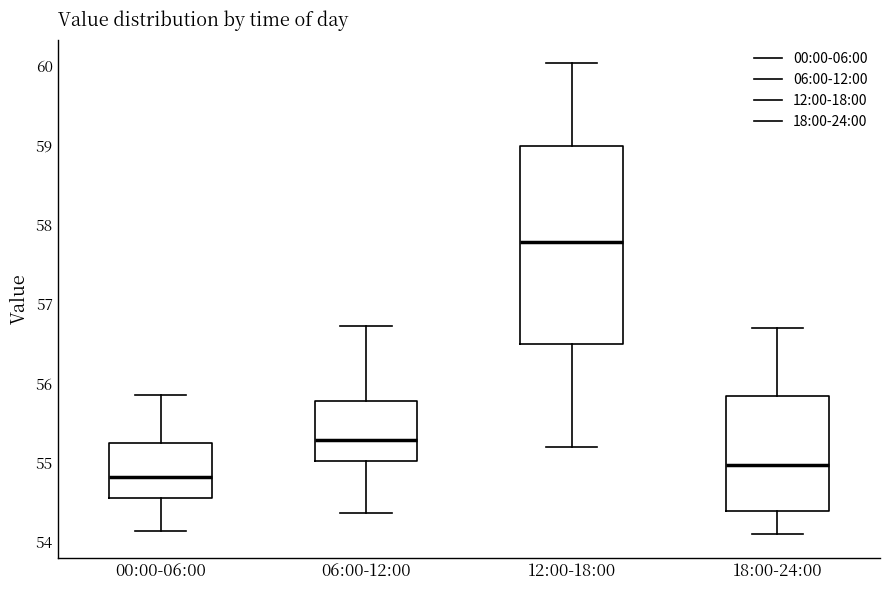

Which box has the lowest median line?

00:00-06:00